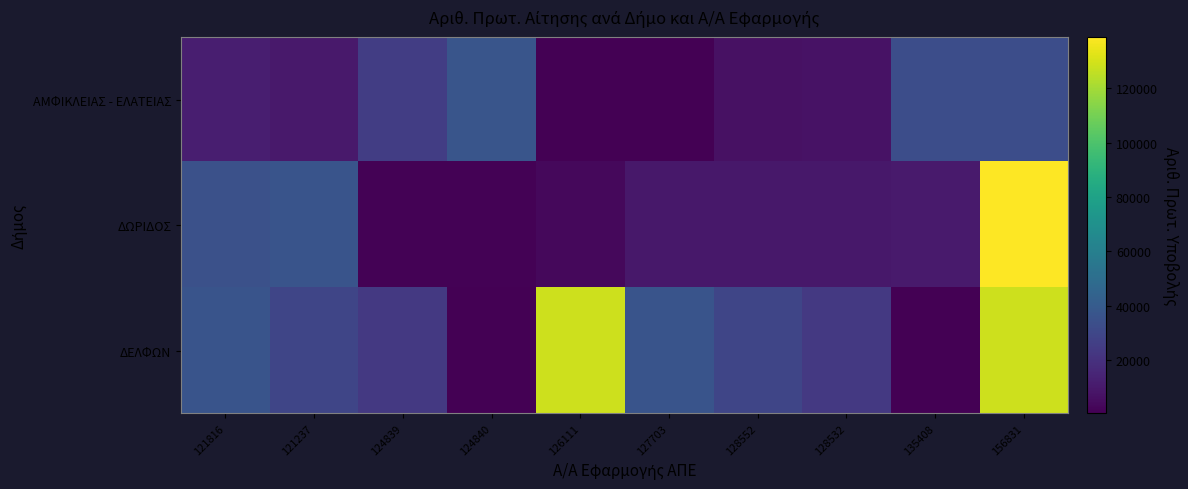

Which series has the widest spread of values?

ΔΩΡΙΔΟΣ